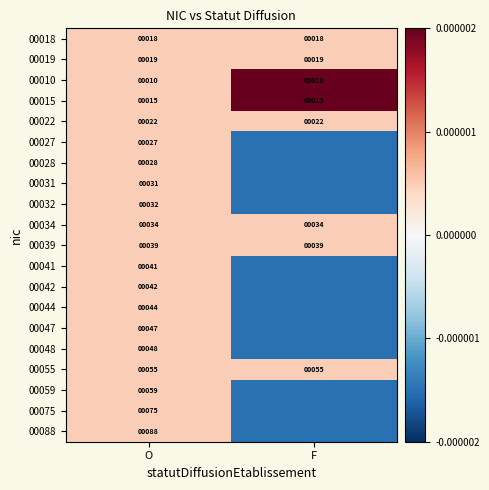

True or false: 00055 has a value of 55.0 at O.

True